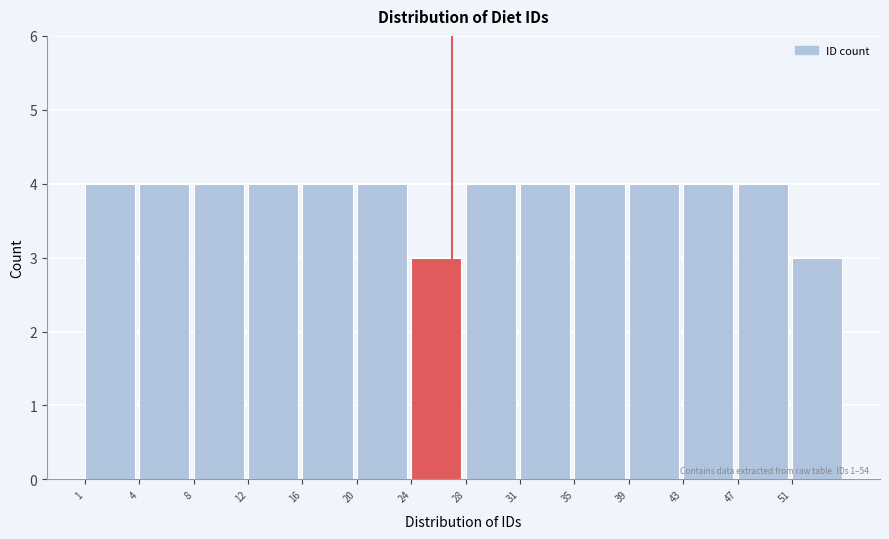

Reading right to left, transcribe all the data shown in this chart.

51=3	47=4	43=4	39=4	35=4	31=4	28=4	24=3	20=4	16=4	12=4	8=4	4=4	1=4